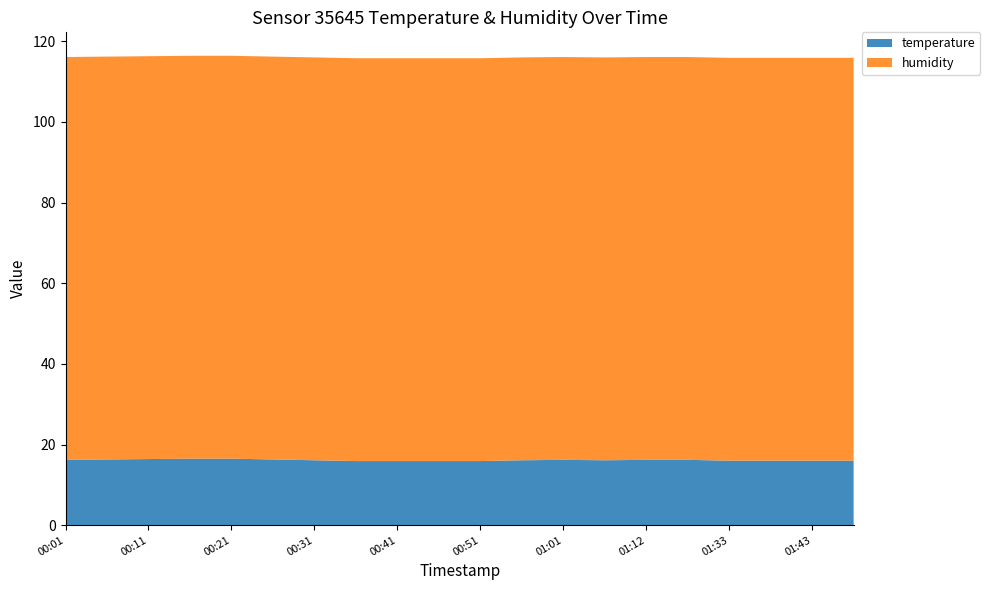

Reading right to left, list all the values displayed in this chart.

temperature: 16.0	16.0	16.0	16.0	16.2	16.2	16.1	16.2	16.1	15.9	15.9	15.9	15.9	16.1	16.3	16.5	16.5	16.4	16.3	16.2
humidity: 99.9	99.9	99.9	99.9	99.9	99.9	99.9	99.9	99.9	99.9	99.9	99.9	99.9	99.9	99.9	99.9	99.9	99.9	99.9	99.9